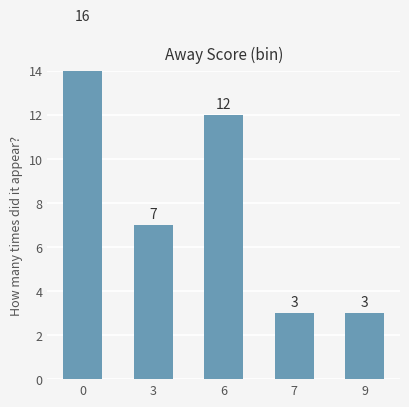

The chart shows a value of 1 at 7. True or false?

False